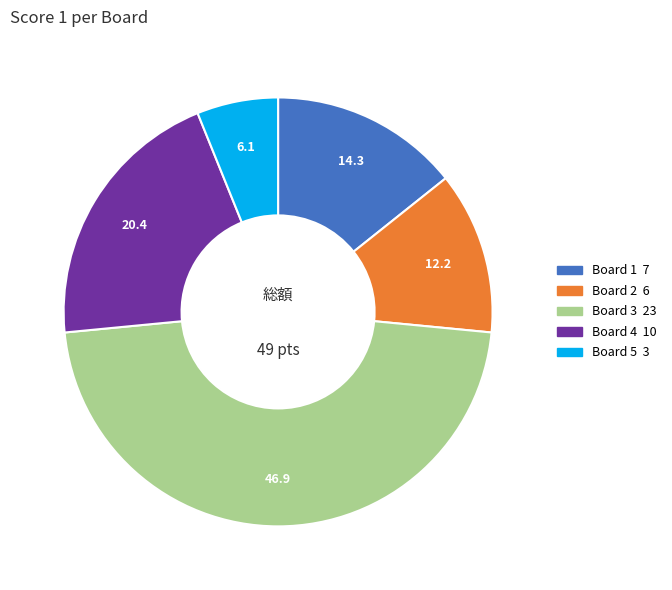

Does any single category account for the majority?

No